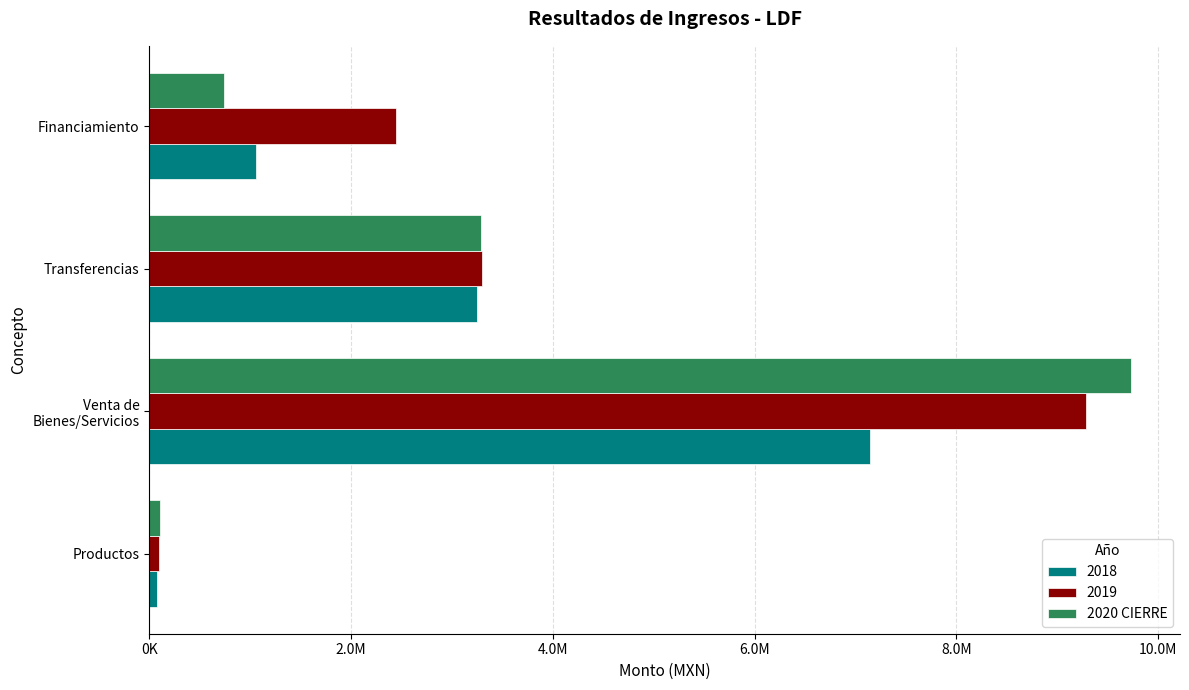

What are all the series names shown in the legend?

2018, 2019, 2020 CIERRE